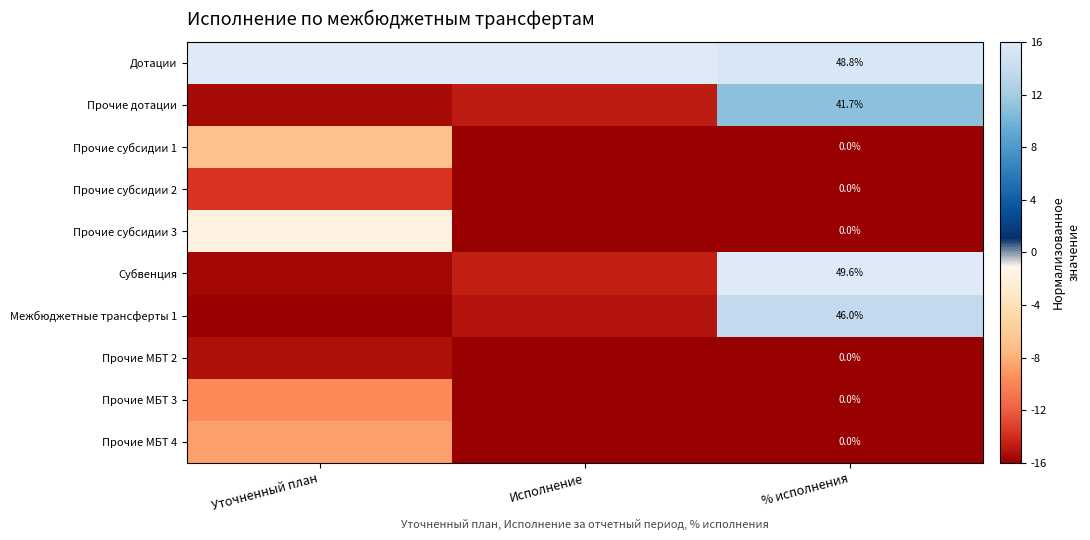

Where is Прочие дотации nearest to the value -2?

Исполнение